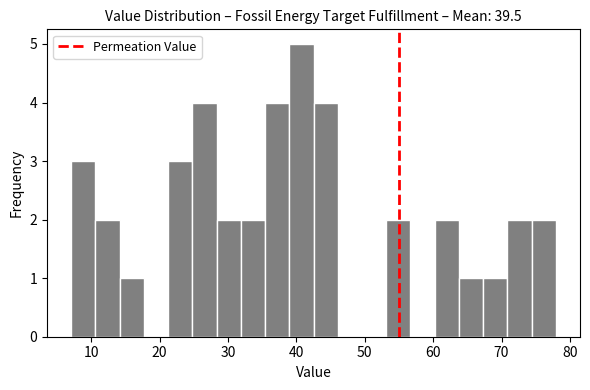

Read against the x-axis, roughly where is the centre of the tallest bar?

41